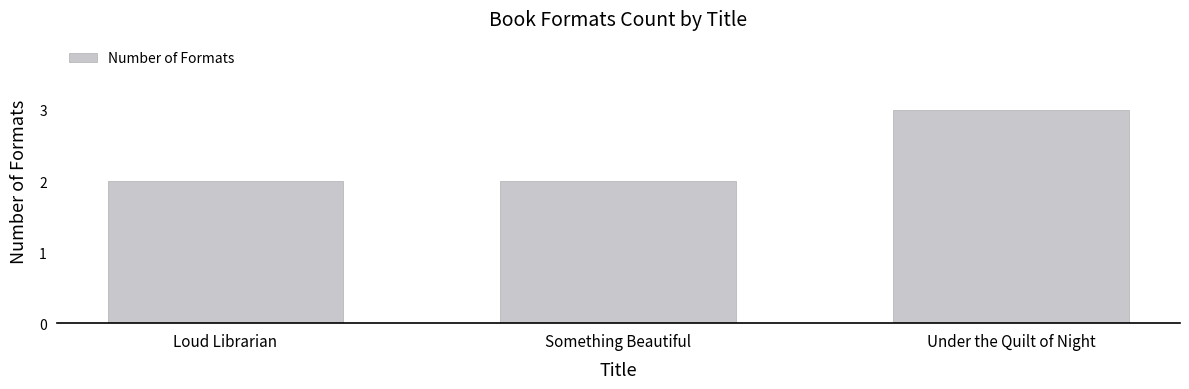

What is the maximum value shown in the chart?

3